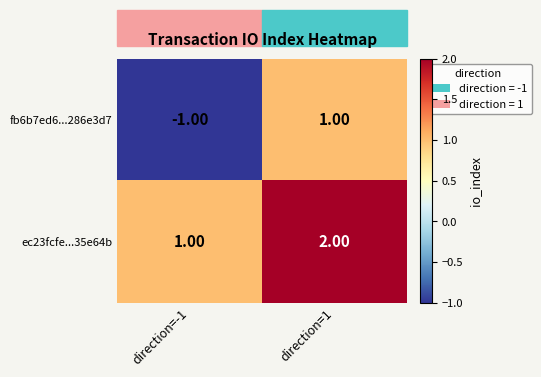

Between direction=-1 and direction=1, which series saw the biggest shift?

fb6b7ed6...286e3d7